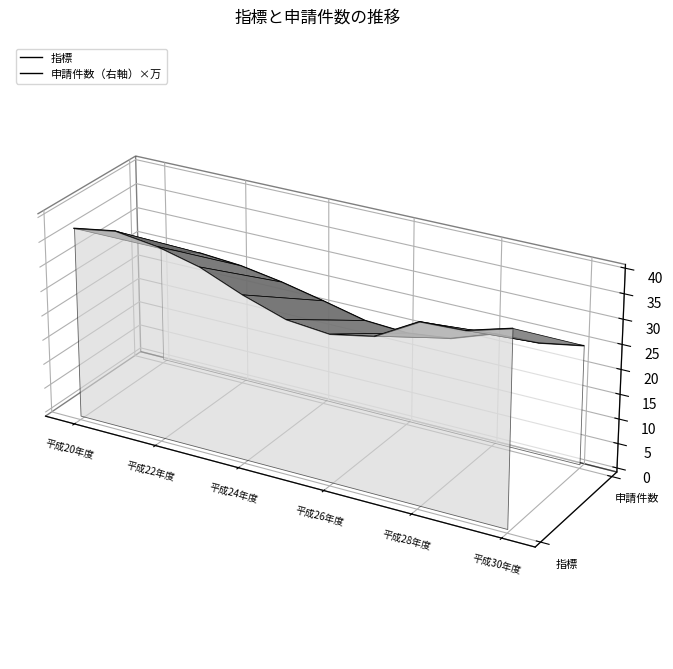

Does the chart display data point markers on the line(s)?

No